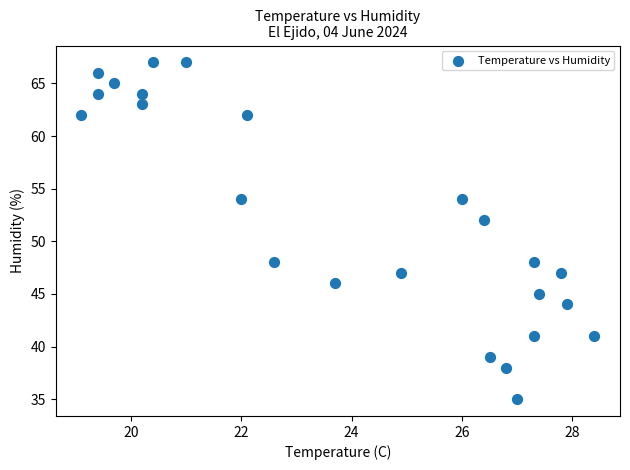

What Y value in the scatter plot is closest to 51?

52